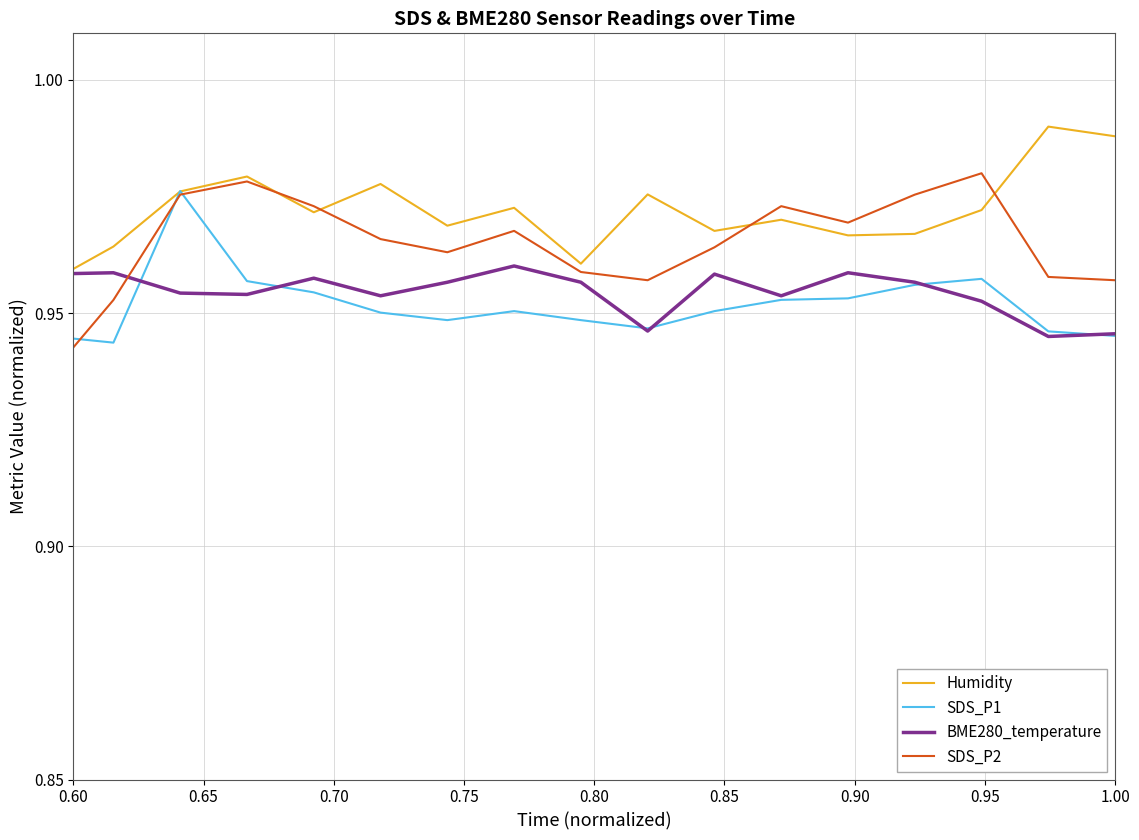

Which series has the widest spread of values?

Humidity